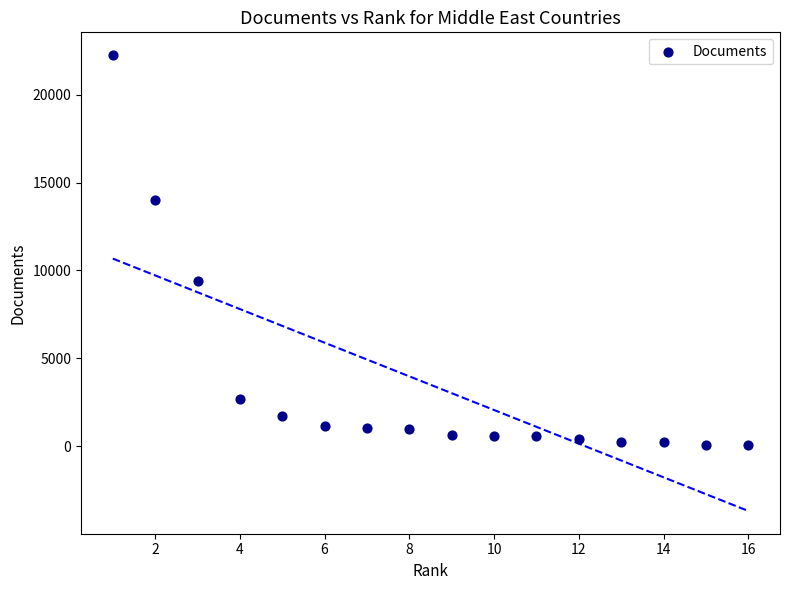

What Y value in the scatter plot is closest to 11155?

9401